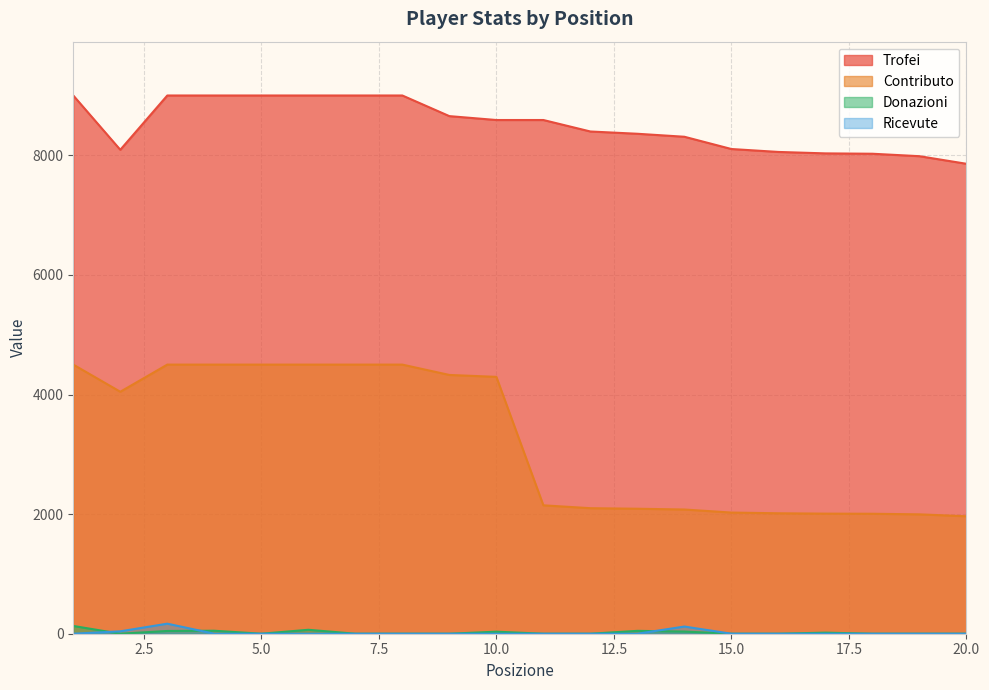

Which has a higher value, 9 or 2?

9